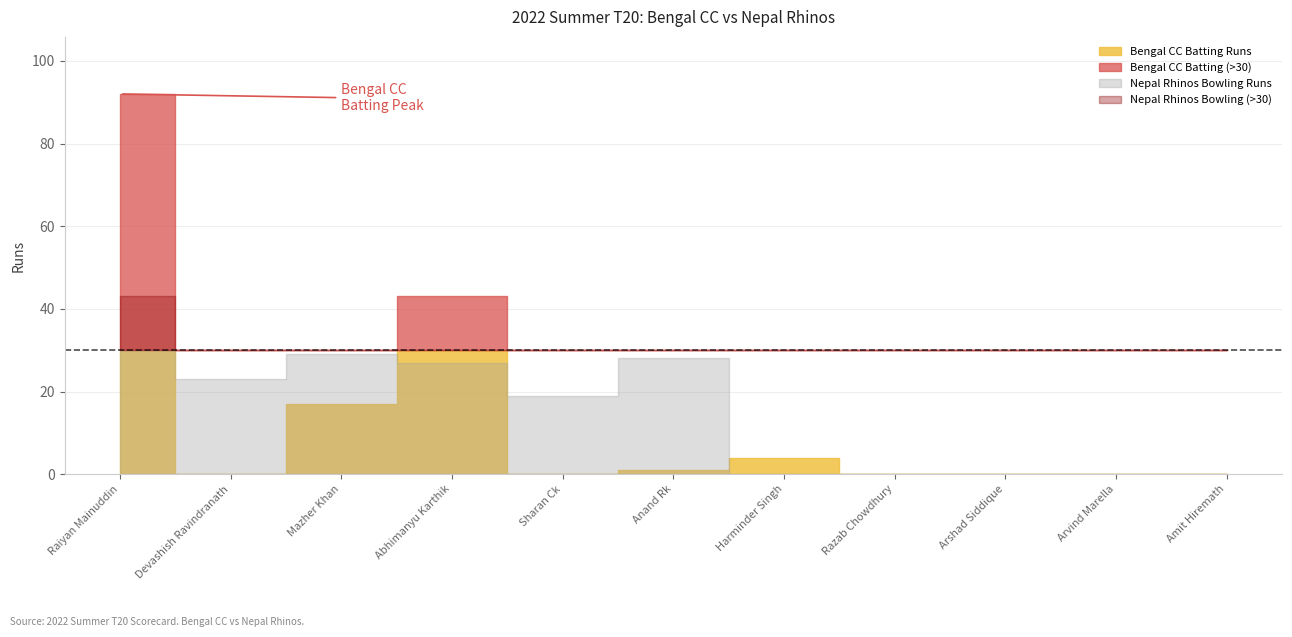

In Bengal CC Batting Runs, how many points are lower than both neighbors (excluding endpoints)?

2